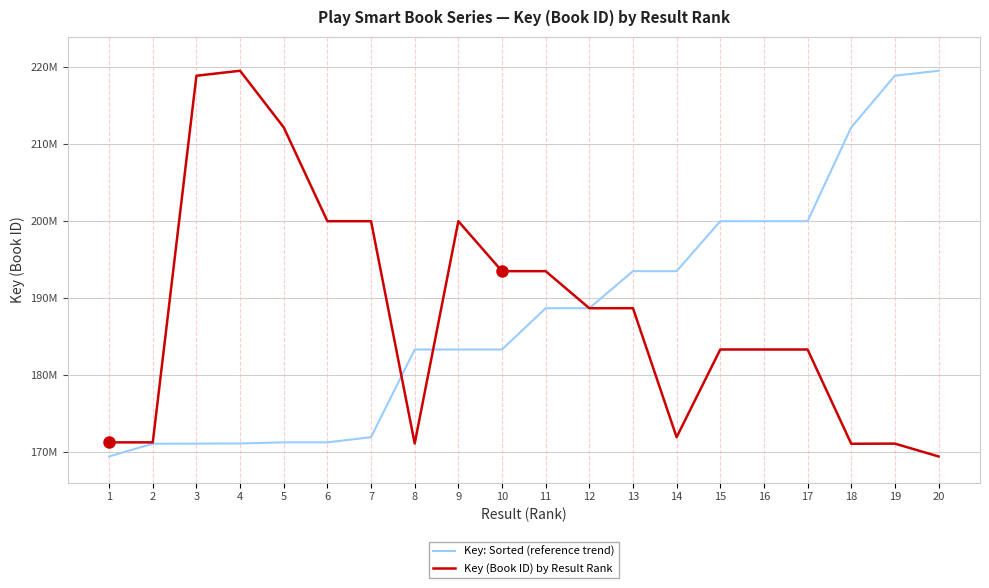

Does the chart have visible grid lines?

Yes